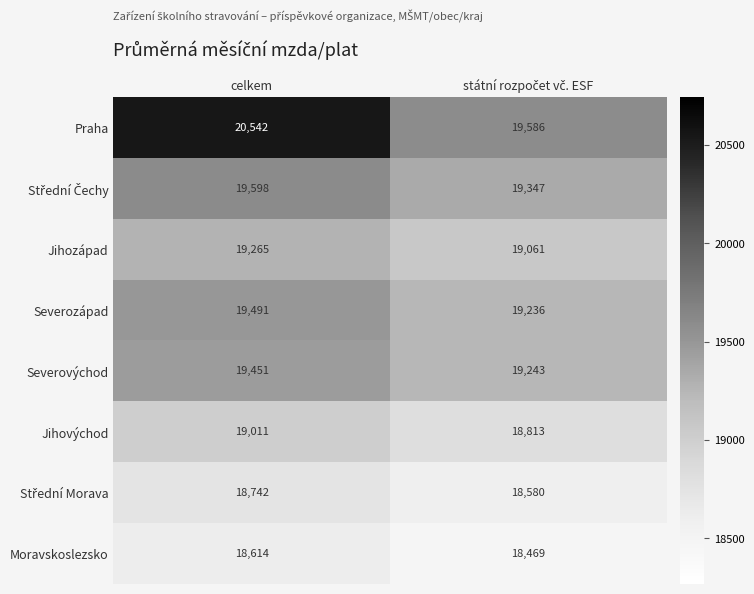

The value of Jihovýchod at celkem is 29177. True or false?

False